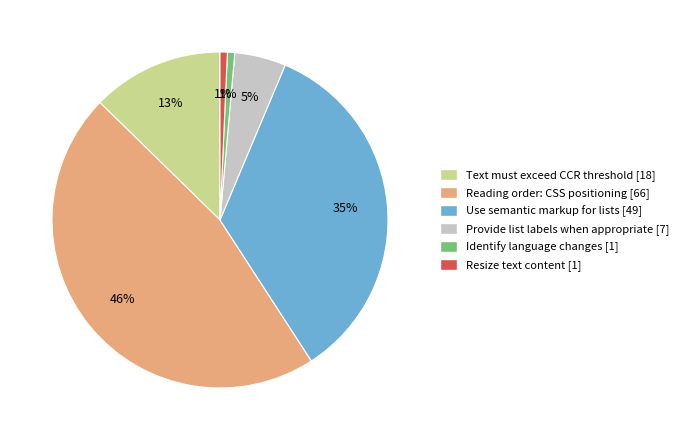

To the nearest percent, what portion does Use semantic markup for lists represent?

35%